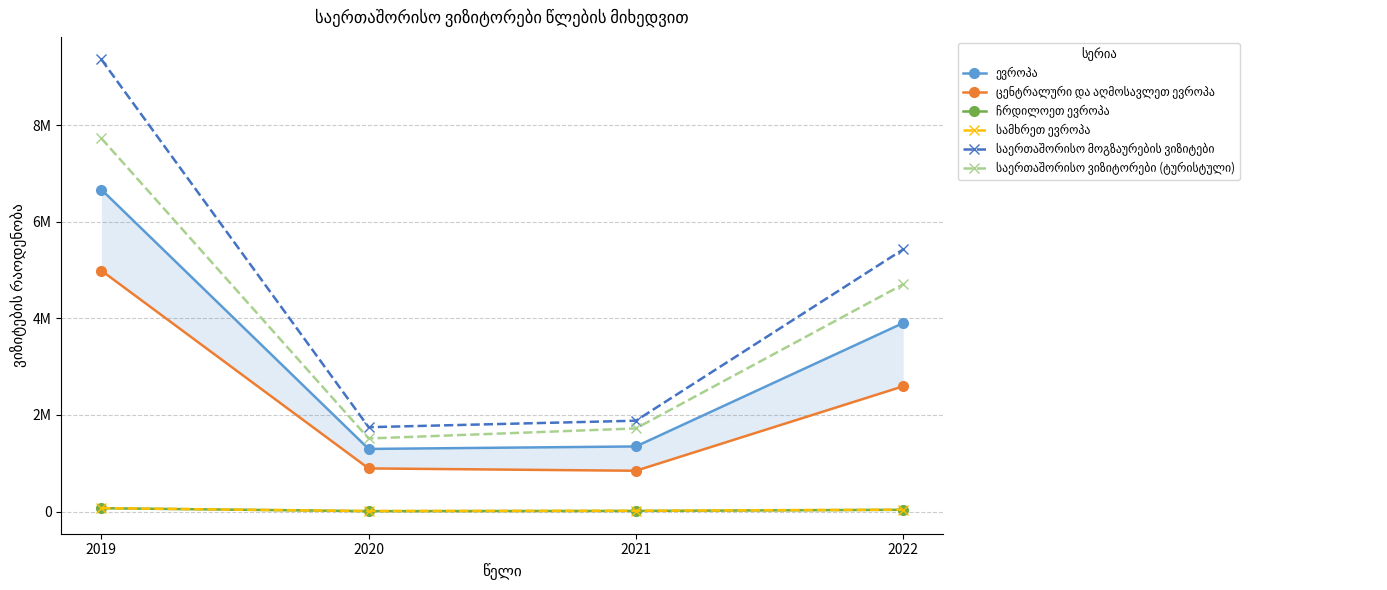

Reading left to right, what are all the values shown in this chart?

ევროპა: 6665255	1296969	1348199	3902798
ცენტრალური და აღმოსავლეთ ევროპა: 4988307	893892	845495	2593461
ჩრდილოეთ ევროპა: 69855	9563	13992	36998
სამხრეთ ევროპა: 71543	11642	17838	40794
საერთაშორისო მოგზაურების ვიზიტები: 9357964	1747110	1881271	5426903
საერთაშორისო ვიზიტორები (ტურისტული): 7725774	1513421	1721242	4703945